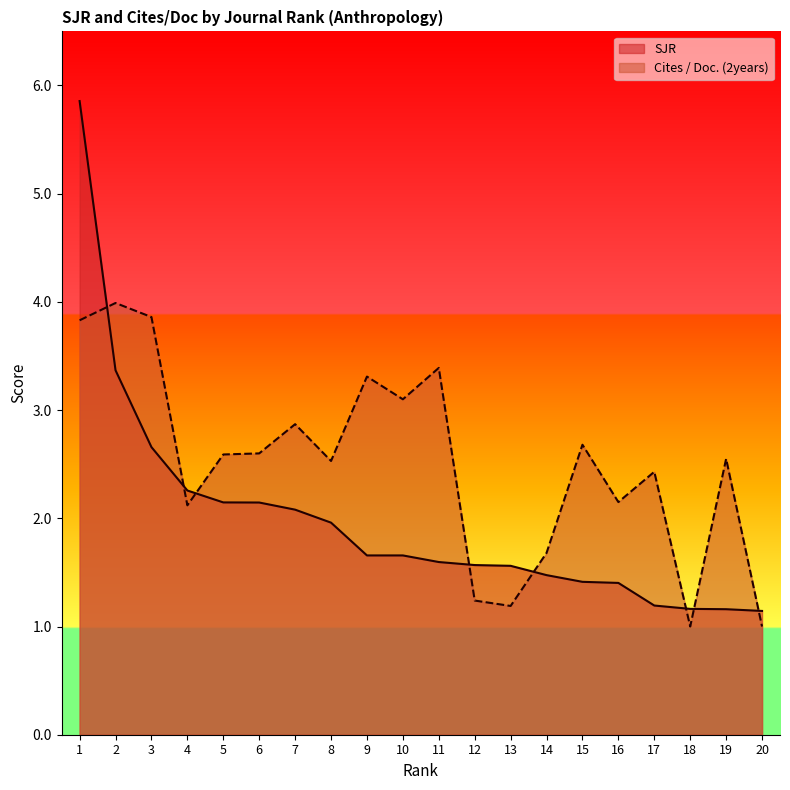

Rank the series by their average value, from lowest to highest.

SJR, Cites / Doc. (2years)